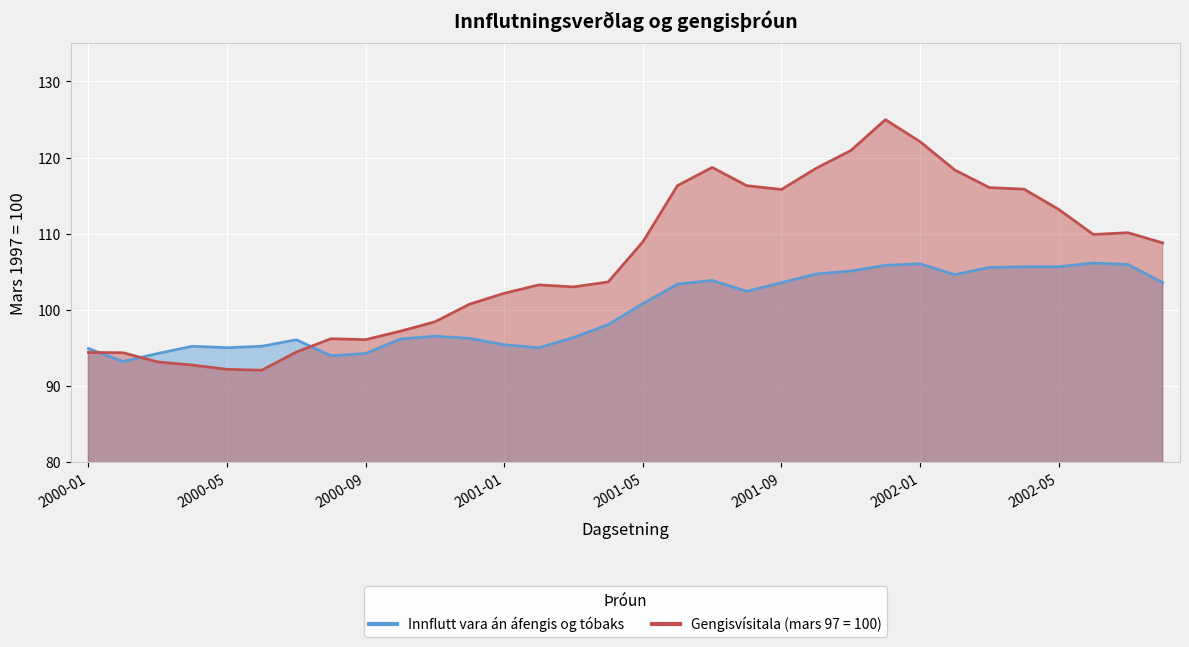

At which category does the chart reach its minimum across all series?

2000-06